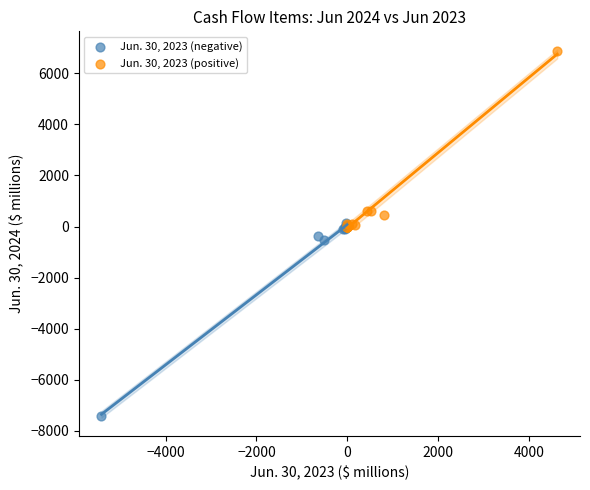

Which series has the widest spread of Y values?

Jun. 30, 2023 (negative)